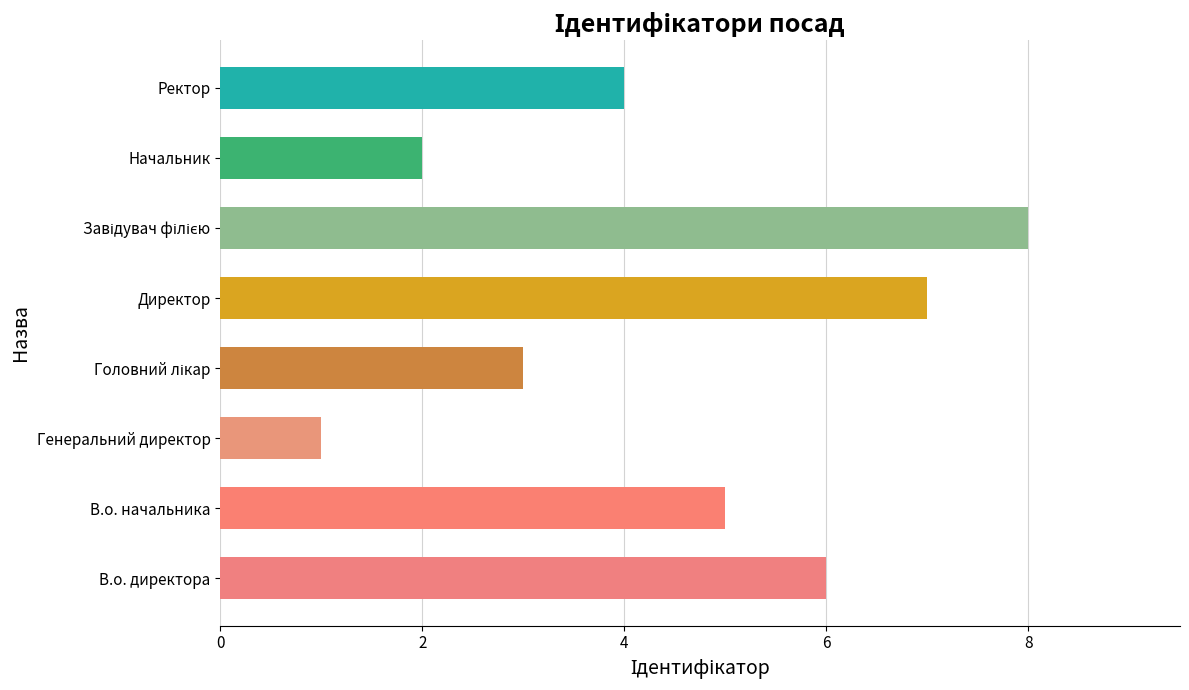

Reading bottom to top, list all the values displayed in this chart.

6	5	1	3	7	8	2	4